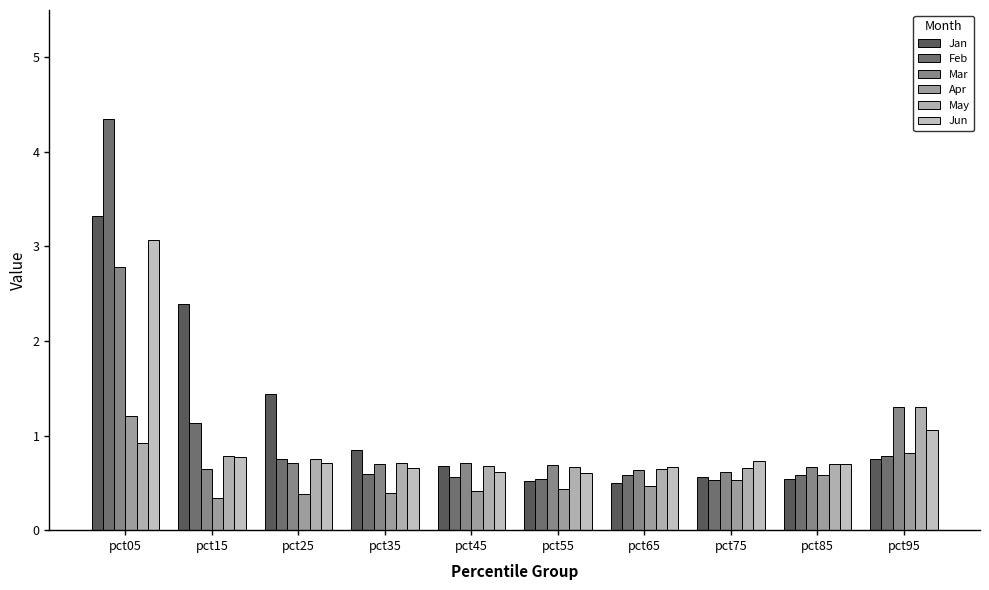

Which series has the largest total across all categories?

Jan